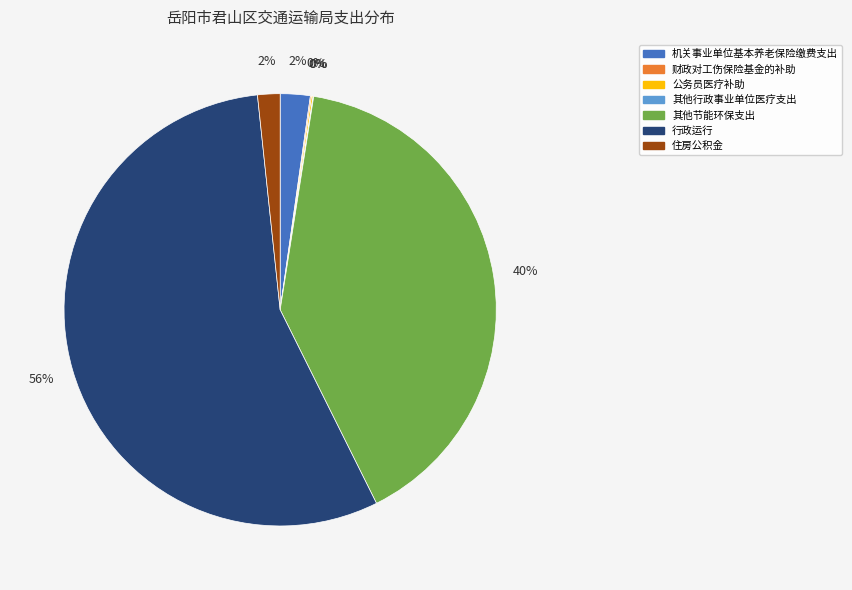

Between 行政运行 and 其他节能环保支出, which is larger?

行政运行